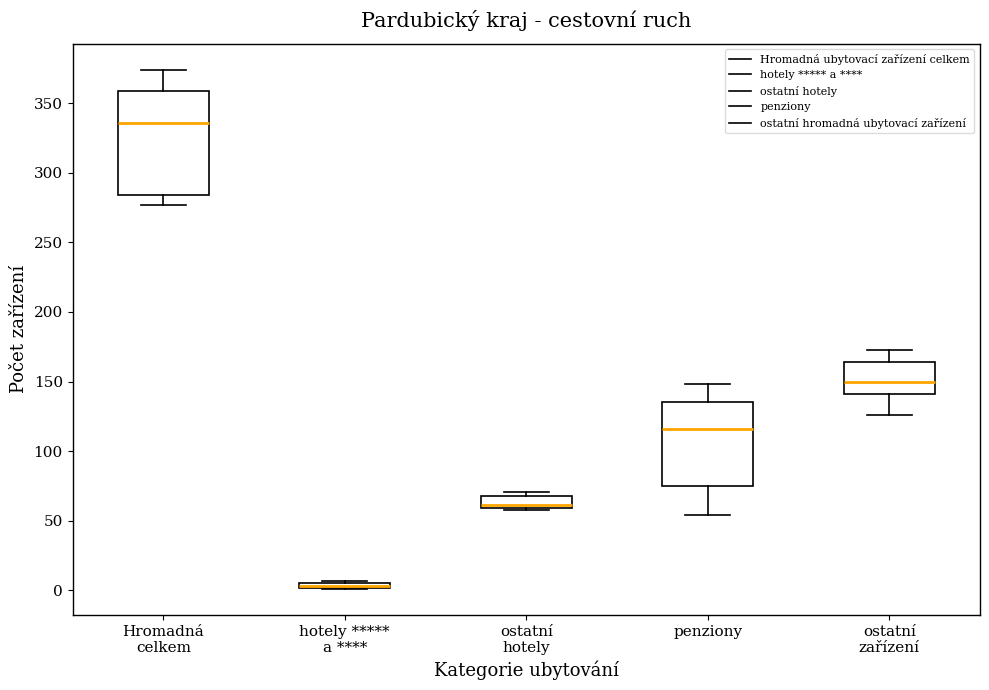

Where is the upper edge of the box for penziony on the y-axis? The values are not printed on the chart, so give them approximately, as read against the axis.

135